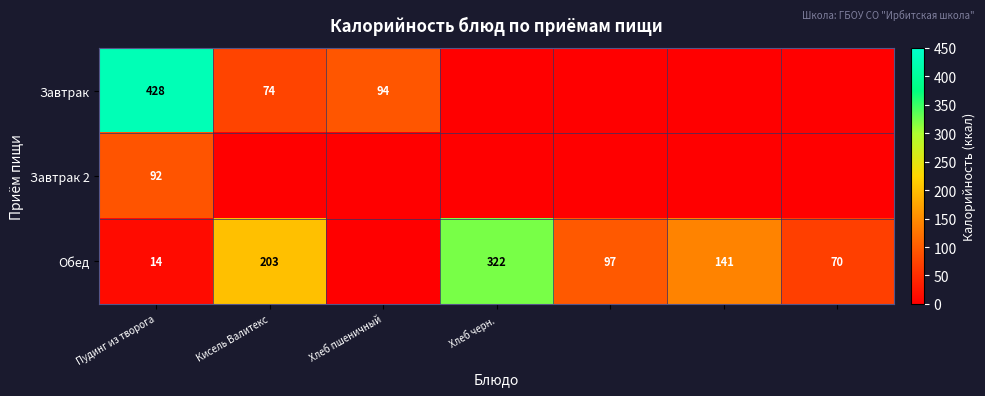

True or false: Обед has a value of 278 at Кисель Валитекс.

False